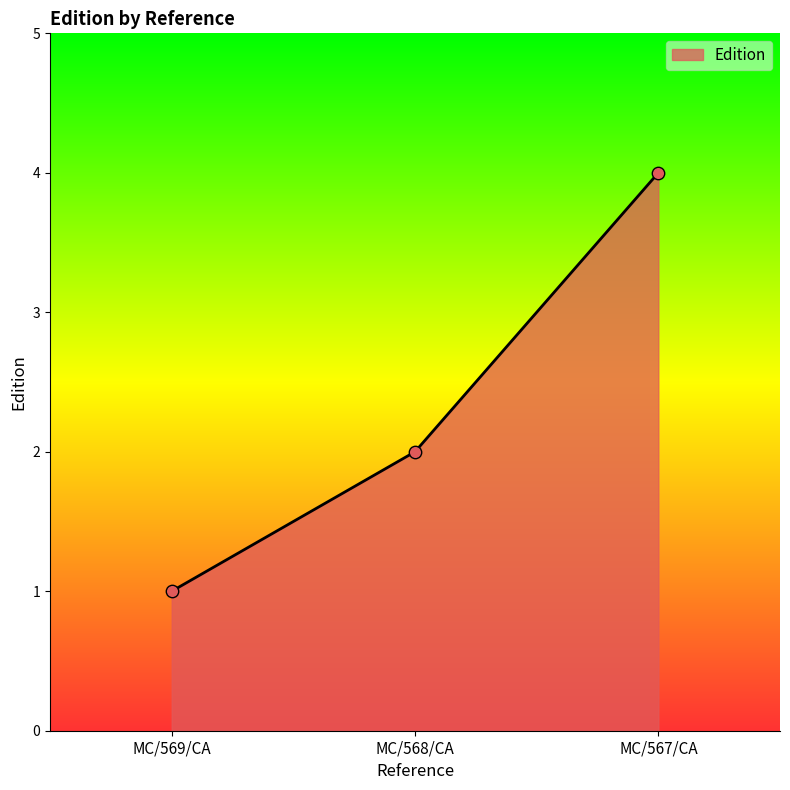

Between MC/568/CA and MC/567/CA, which is larger?

MC/567/CA